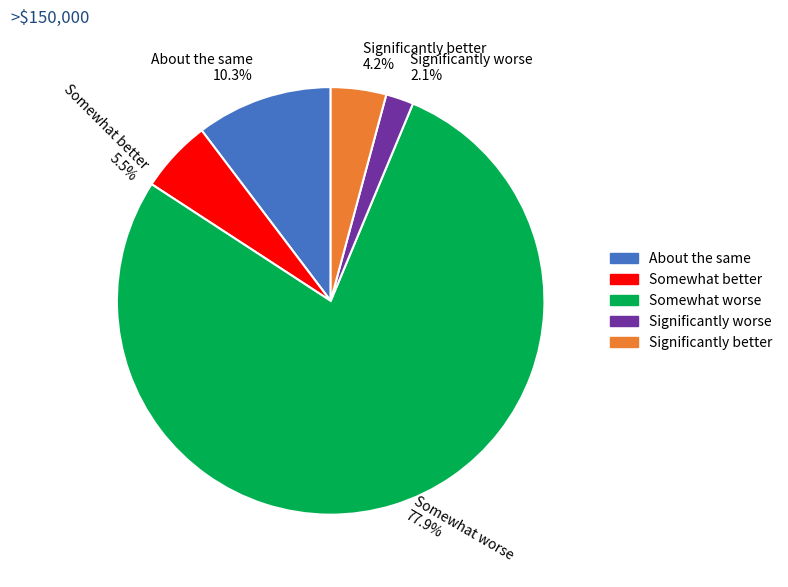

What is the largest slice in the pie chart?

Somewhat worse 77.9%